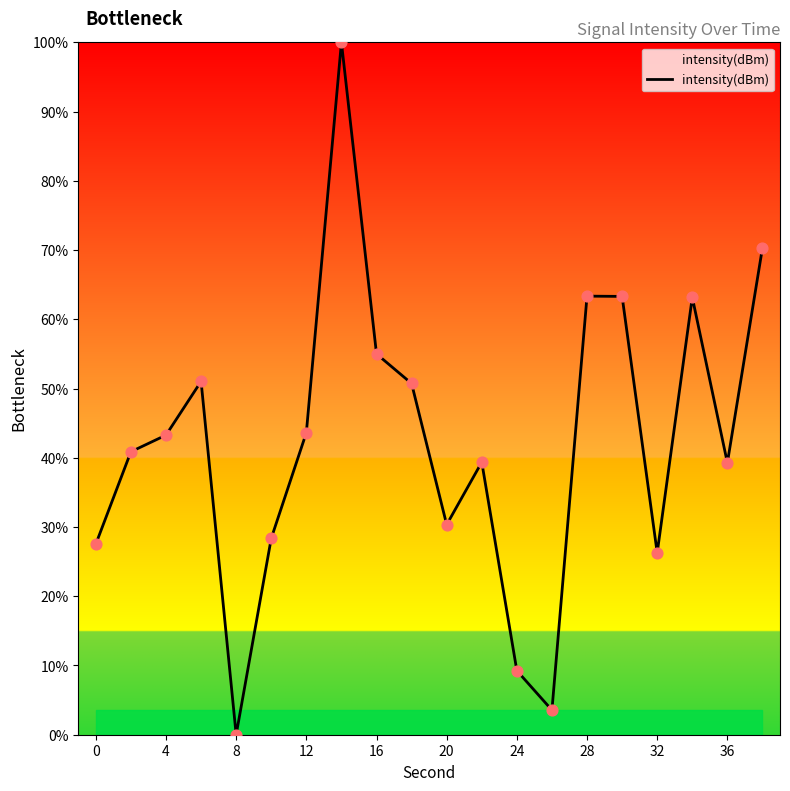

What is the maximum value shown in the chart?

100.0